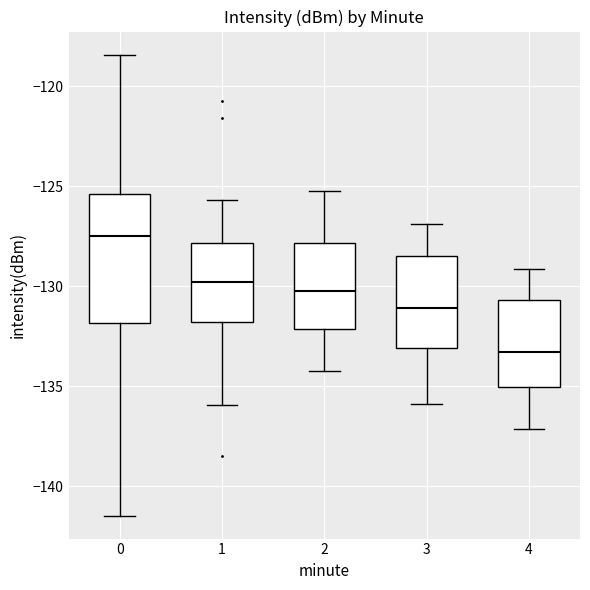

Which box has the lowest median line?

4